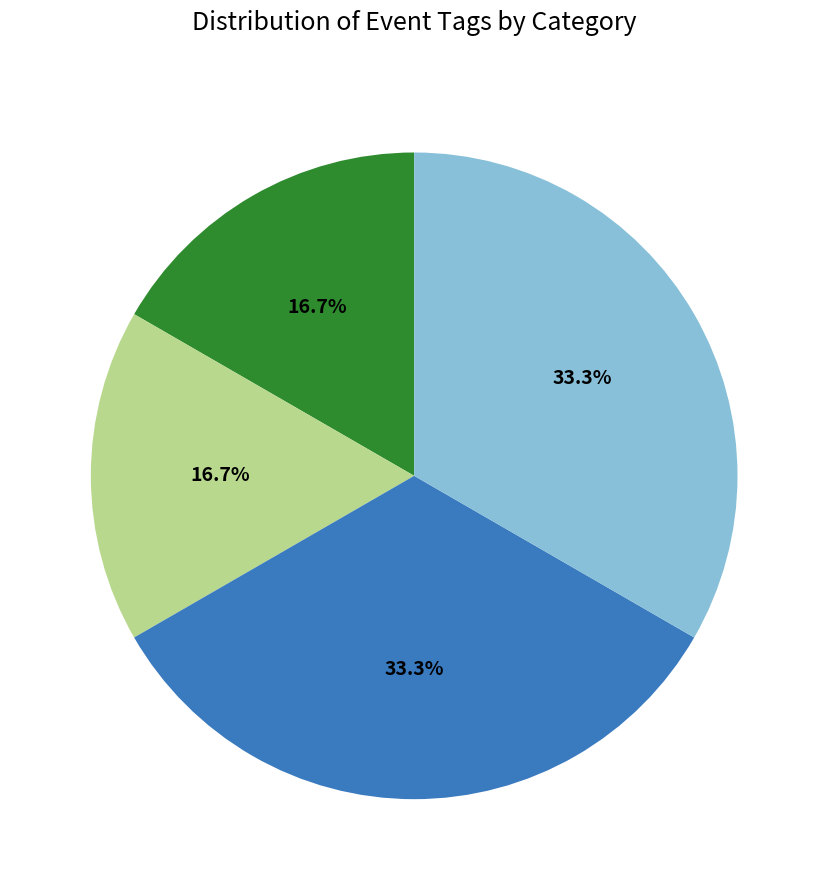

Does any single category account for the majority?

No